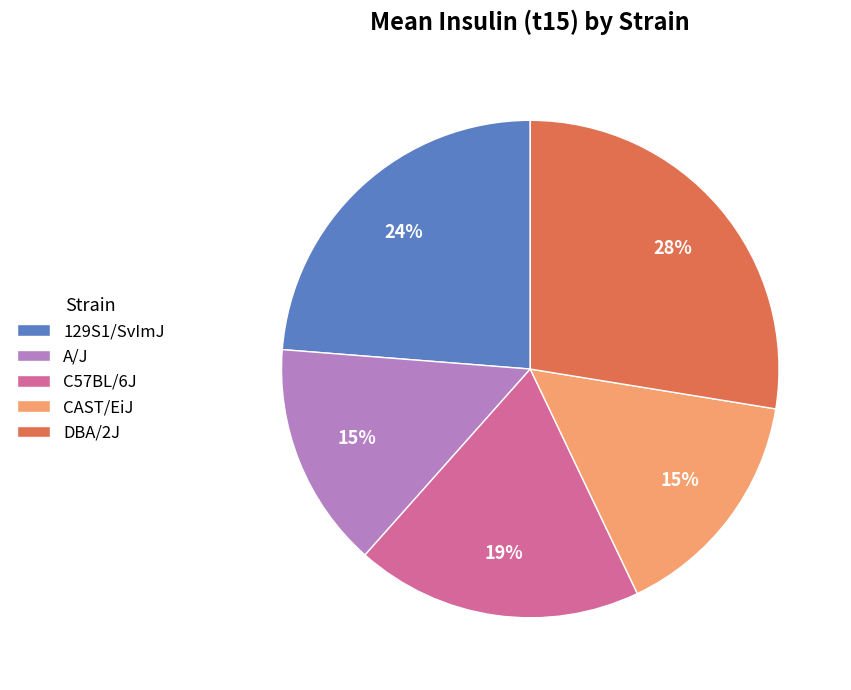

To the nearest percent, what is the combined percentage of CAST/EiJ and 129S1/SvImJ?

39%